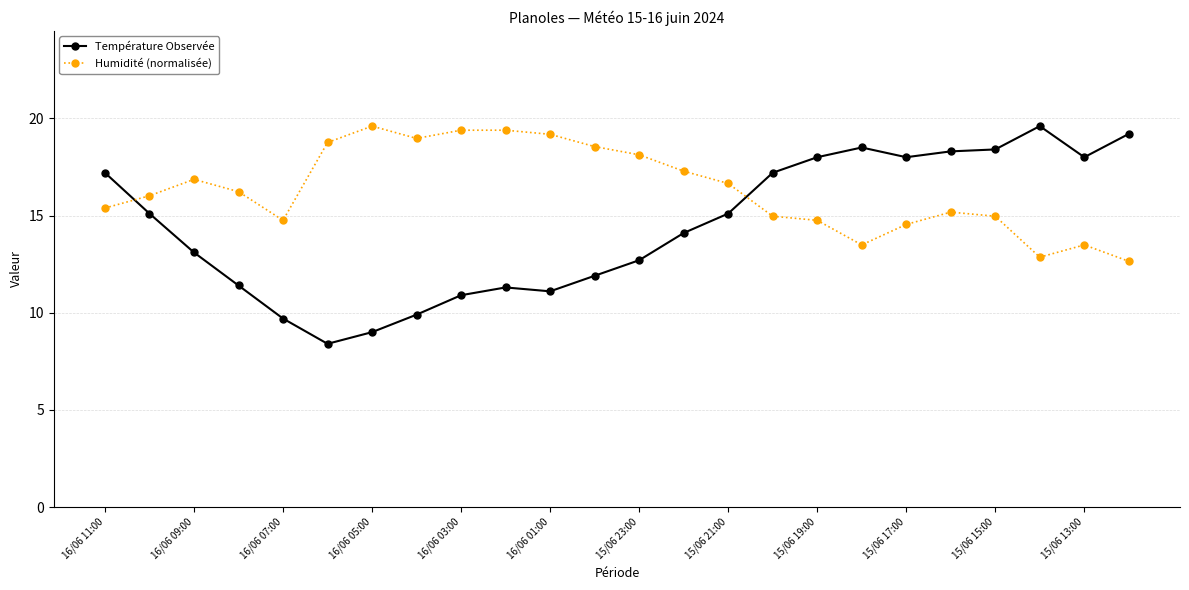

The Humidité (normalisée) series shows 22.5 at 15/06 19:00. True or false?

False